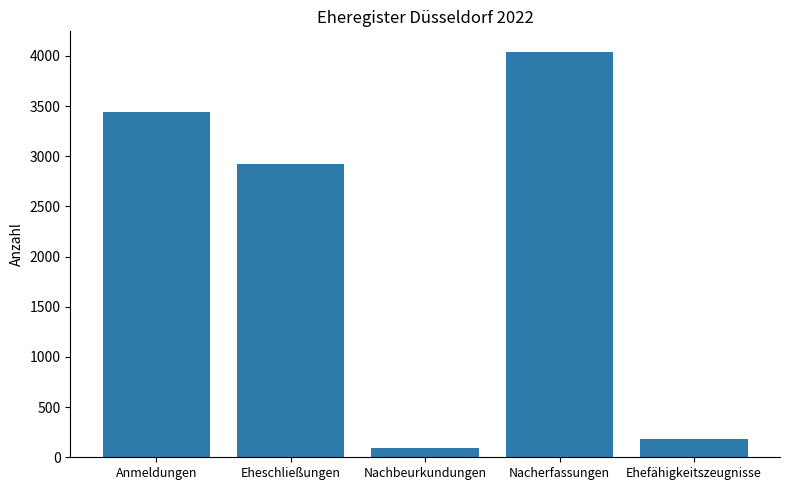

Which has a higher value, Nachbeurkundungen or Ehefähigkeitszeugnisse?

Ehefähigkeitszeugnisse